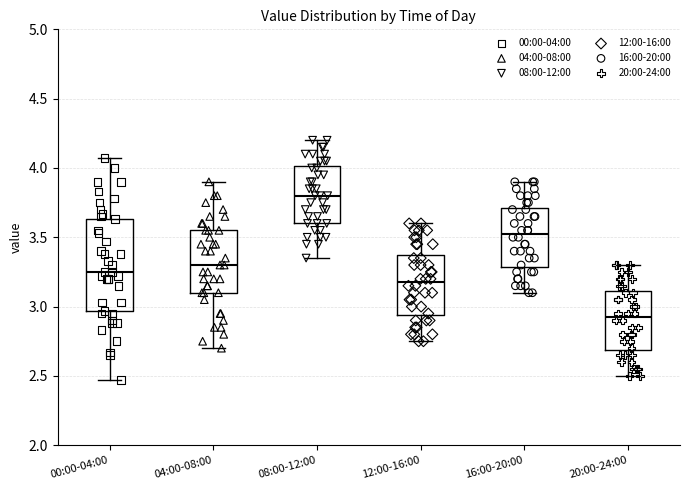

Reading left to right, transcribe this box plot: for each box, give where its median line is, the range the box spans, and where its two whiskers end, as read against the y-axis. The values are not printed on the chart, so give them approximately, as read against the axis.

00:00-04:00: median 3.25, box 2.95 to 3.65, whiskers 2.45 to 4.05
04:00-08:00: median 3.30, box 3.10 to 3.55, whiskers 2.70 to 3.90
08:00-12:00: median 3.80, box 3.60 to 4.00, whiskers 3.35 to 4.20
12:00-16:00: median 3.20, box 2.95 to 3.40, whiskers 2.75 to 3.60
16:00-20:00: median 3.55, box 3.30 to 3.70, whiskers 3.10 to 3.90
20:00-24:00: median 2.95, box 2.70 to 3.10, whiskers 2.50 to 3.30